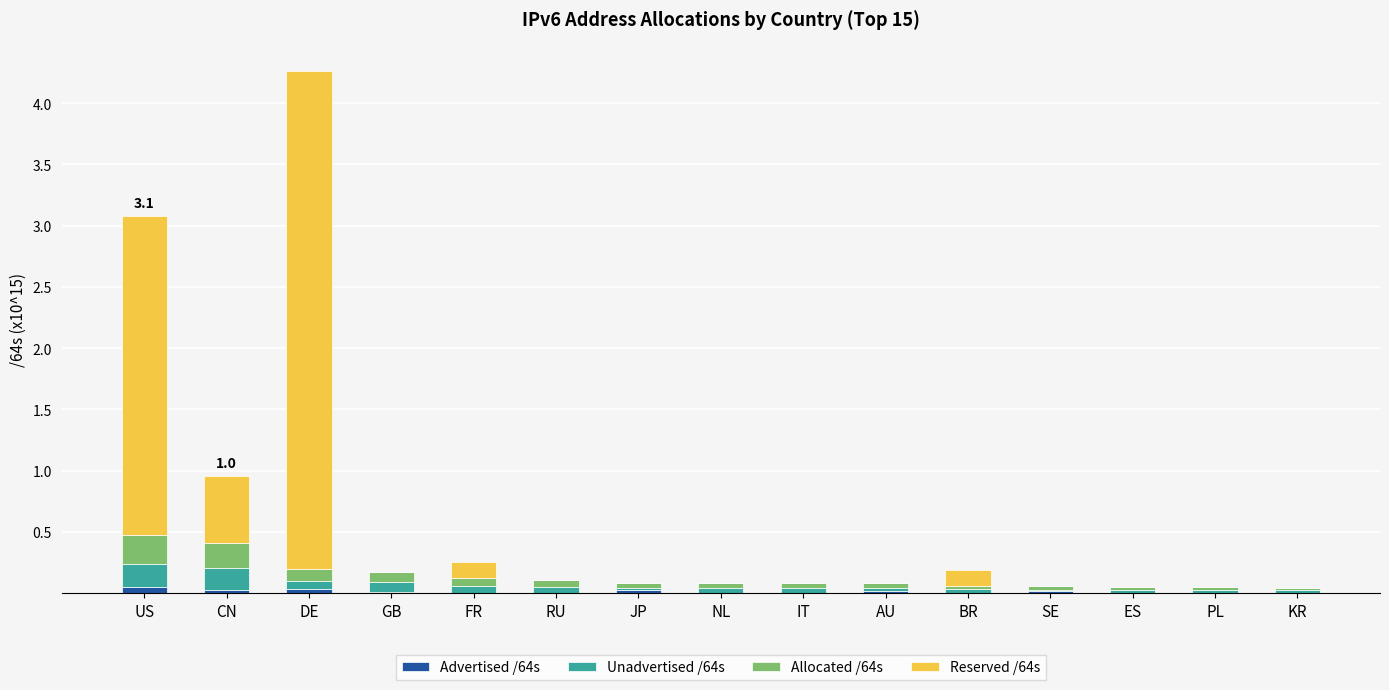

At which category is the sum across all series the highest?

DE